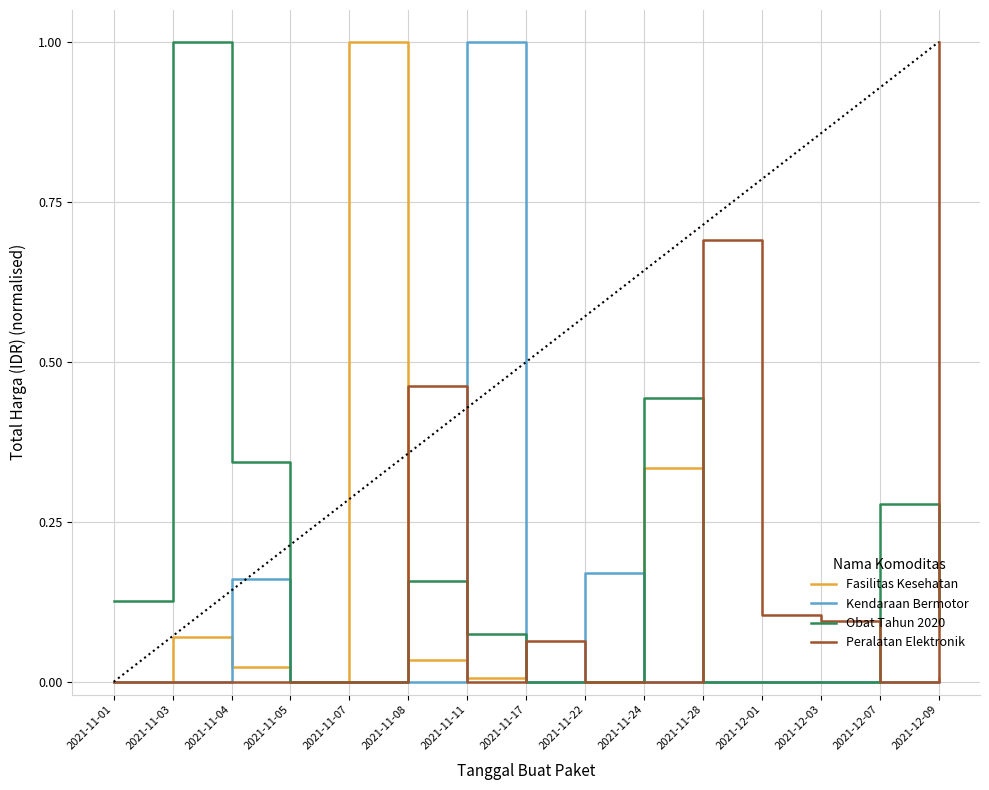

Is it true that Kendaraan Bermotor equals -0.4 at 2021-11-01?

False